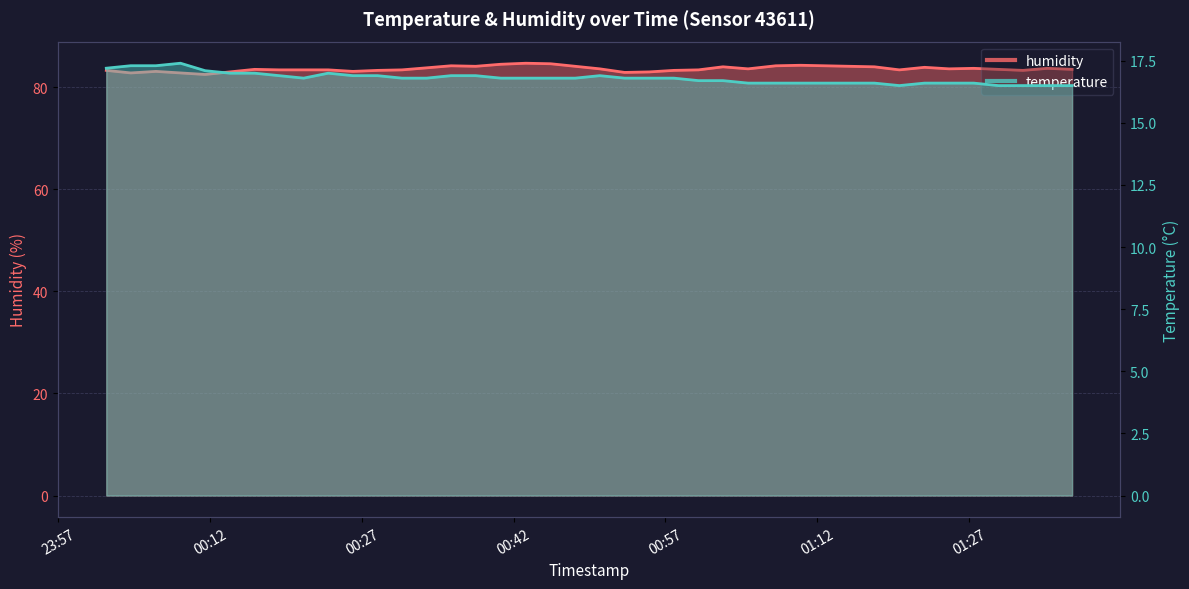

In humidity, how many points are lower than both neighbors (excluding endpoints)?

9